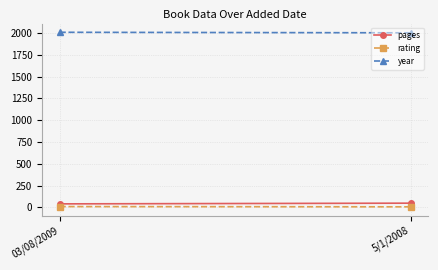

At which label is pages closest to 44?

03/08/2009